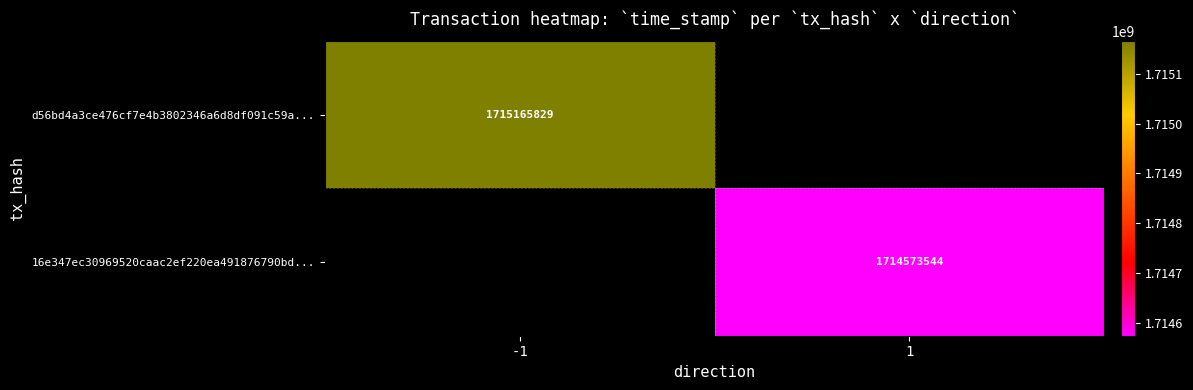

True or false: 16e347ec30969520caac2ef220ea491876790bd... has a value of 974660584 at 1.

False